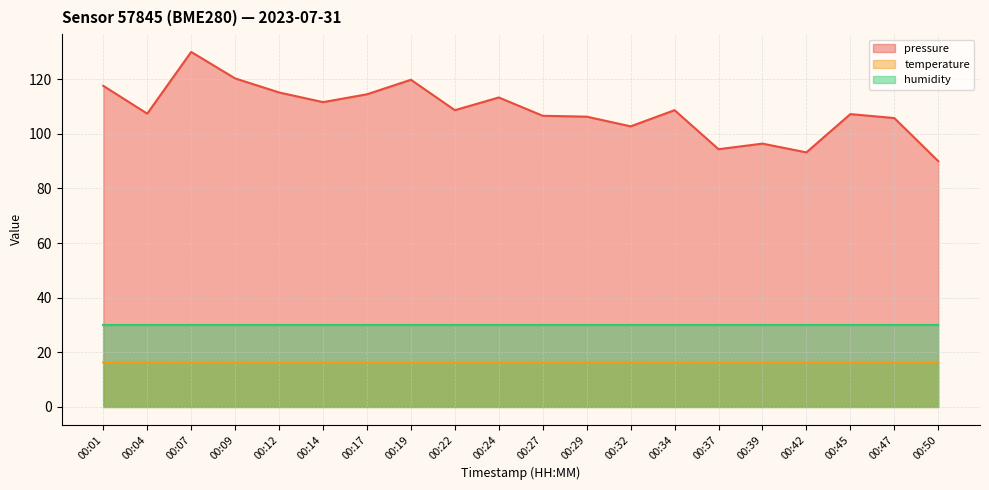

Rank the series by their maximum value, from highest to lowest.

pressure, humidity, temperature